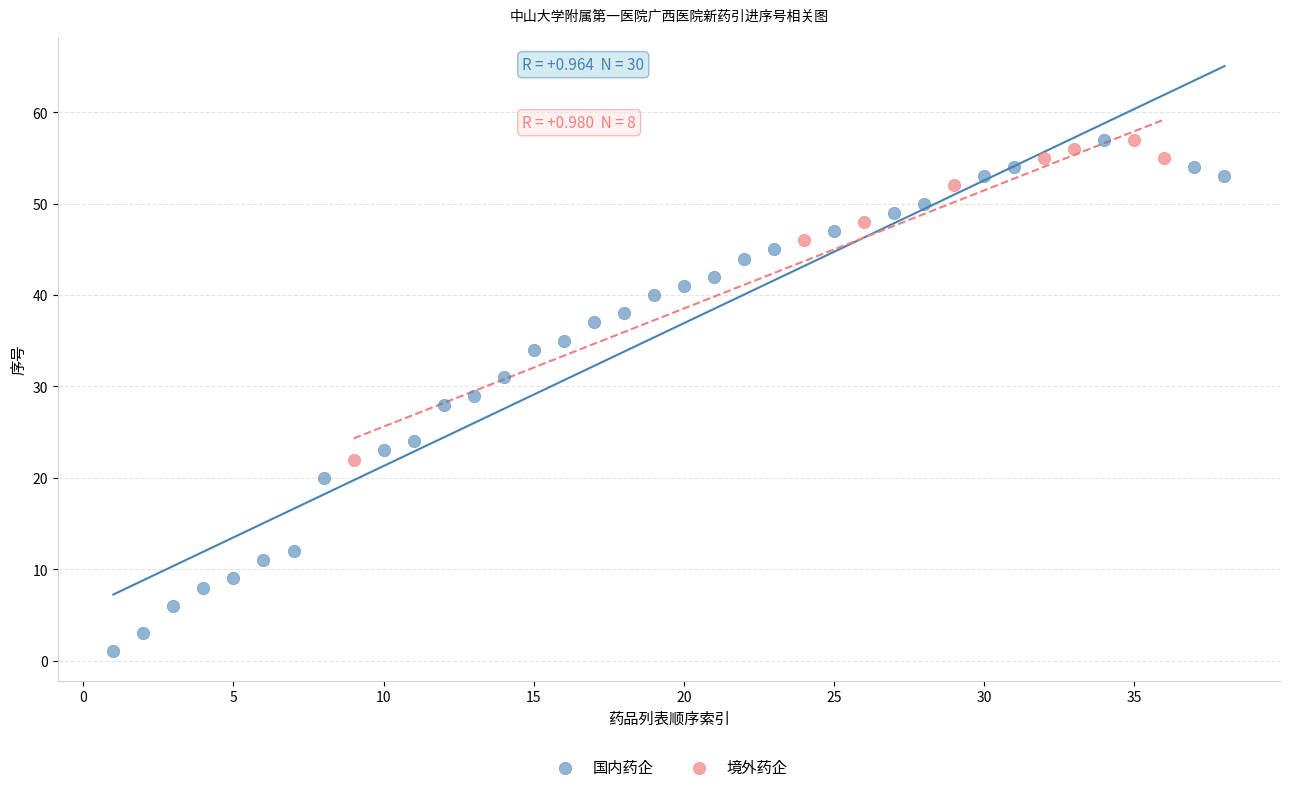

Which series contains the lowest Y value?

国内药企